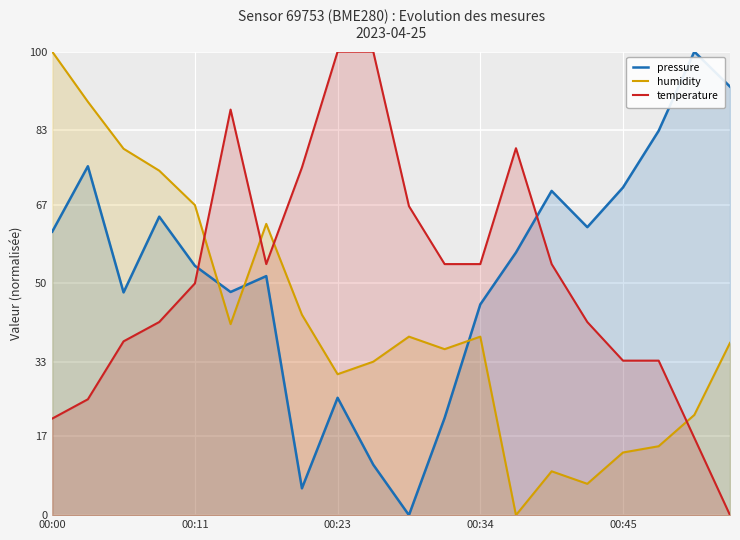

Reading left to right, list all the values displayed in this chart.

pressure: 61.2	75.3	48.1	64.4	53.8	48.1	51.6	5.8	25.3	10.9	0.0	21.0	45.5	56.7	70.0	62.1	70.7	82.9	100.0	92.5
humidity: 100.0	89.2	79.1	74.3	66.9	41.2	62.8	43.2	30.4	33.1	38.5	35.8	38.5	0.0	9.5	6.8	13.5	14.9	21.6	37.2
temperature: 20.8	25.0	37.5	41.7	50.0	87.5	54.2	75.0	100.0	100.0	66.7	54.2	54.2	79.2	54.2	41.7	33.3	33.3	16.7	0.0